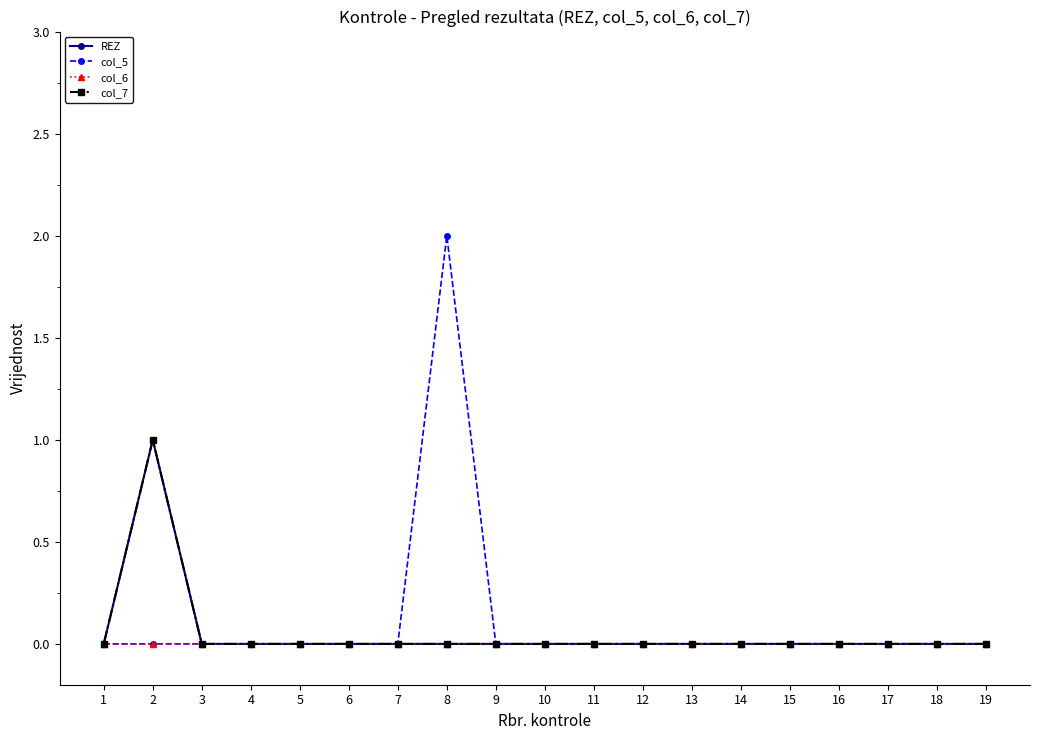

At which label does col_5 reach its peak?

8